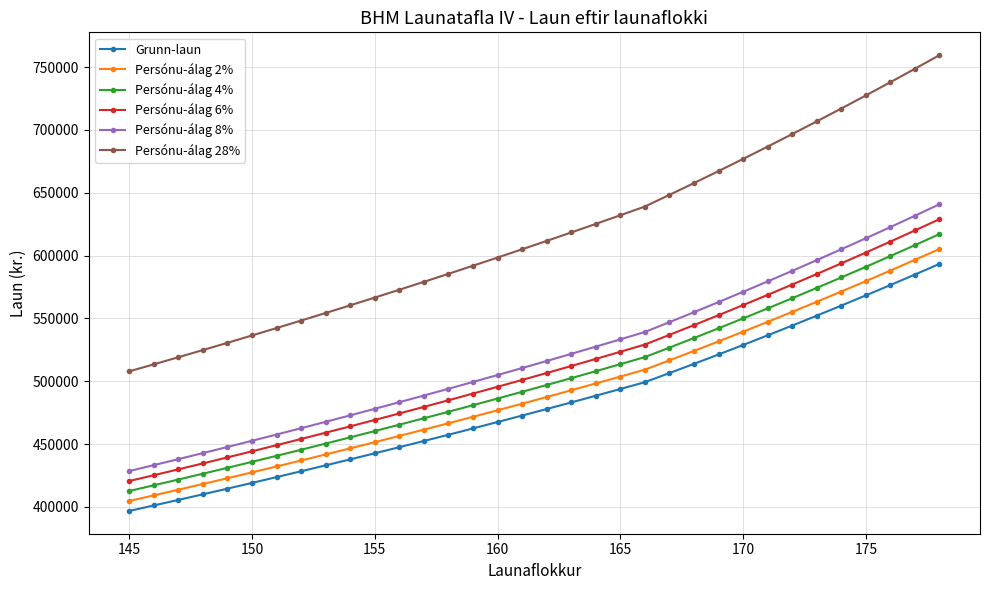

Which series has the largest range (max minus min)?

Persónu-álag 28%